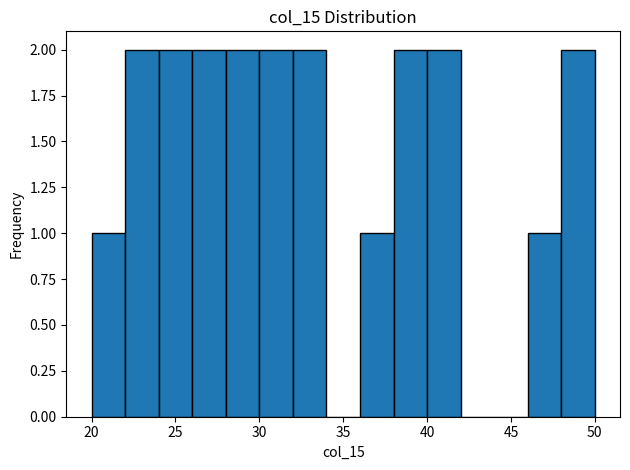

How tall is the bar that spans 48 to 50 on the x-axis? The values are not printed on the chart, so give them approximately, as read against the axis.

2